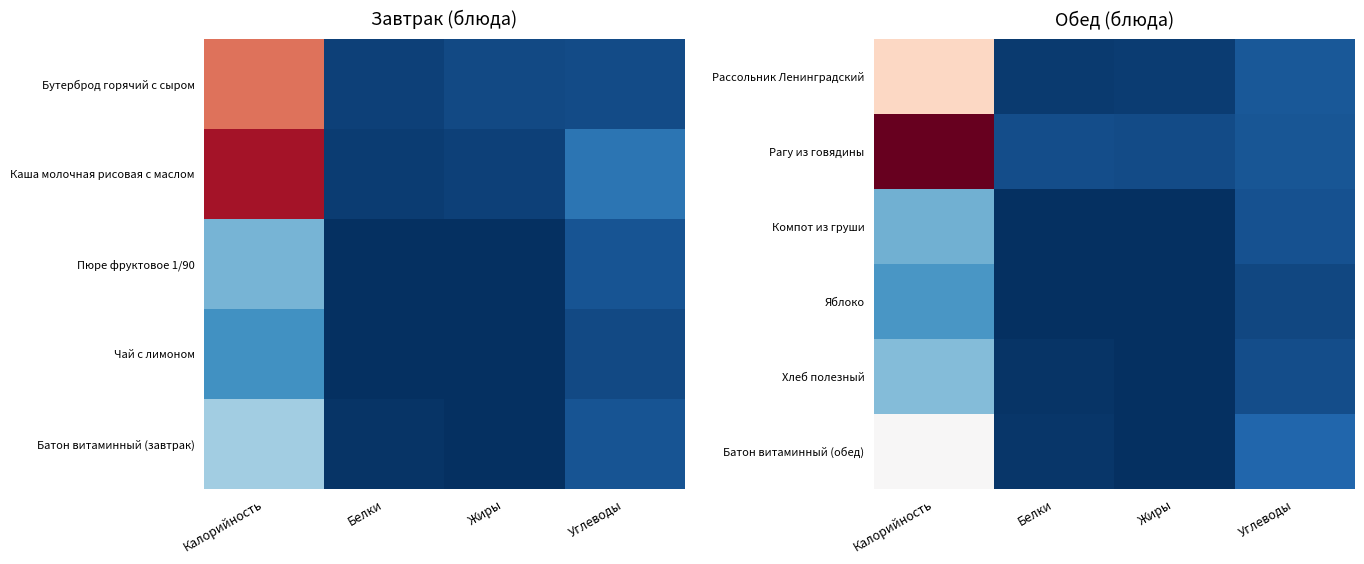

Reading right to left, what are all the values shown in this chart?

Рассольник Ленинградский: Углеводы=16.8	Жиры=5.4	Белки=4.7	Калорийность=135.0
Рагу из говядины: Углеводы=16.5	Жиры=12.0	Белки=12.5	Калорийность=224.0
Компот из груши: Углеводы=14.0	Жиры=0.1	Белки=0.2	Калорийность=58.0
Яблоко: Углеводы=10.3	Жиры=0.4	Белки=0.4	Калорийность=47.0
Хлеб полезный: Углеводы=12.9	Жиры=0.3	Белки=2.1	Калорийность=63.0
Батон витаминный (обед): Углеводы=22.9	Жиры=0.8	Белки=3.2	Калорийность=112.0